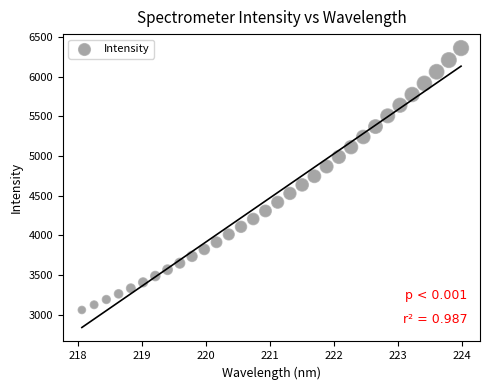

What is the range of Y values (max minus min)?

3303.7